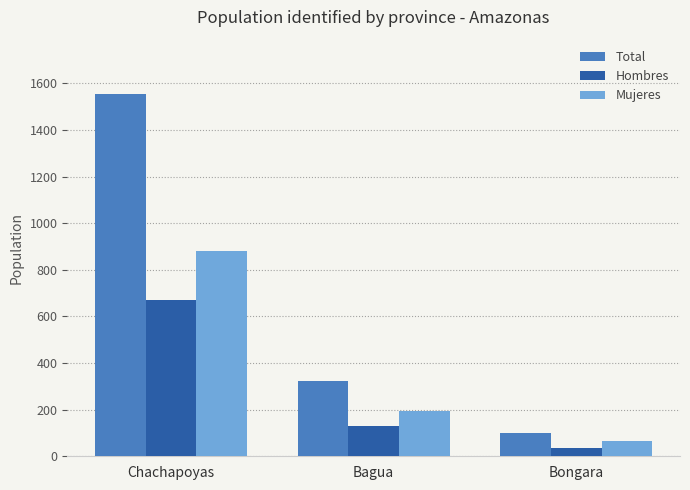

What is the minimum value for Hombres?

34